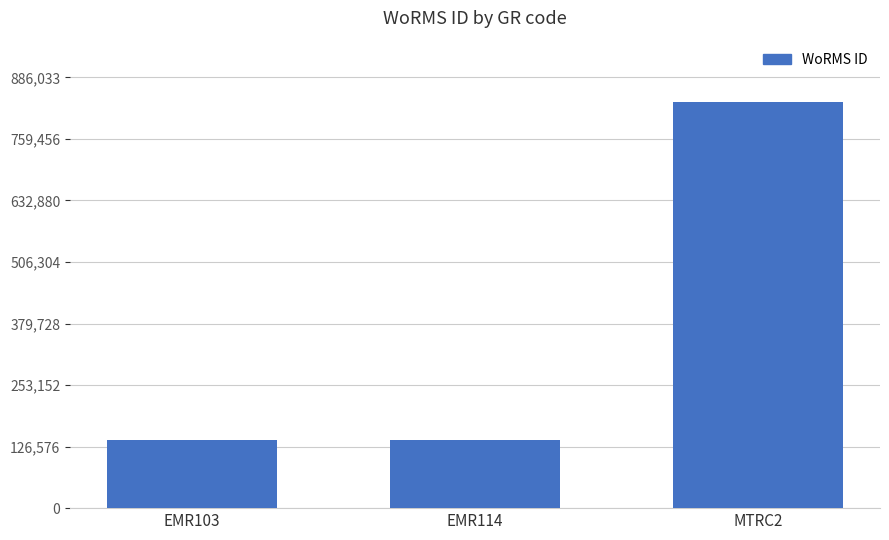

Where is the data nearest to the value 488344?

EMR114